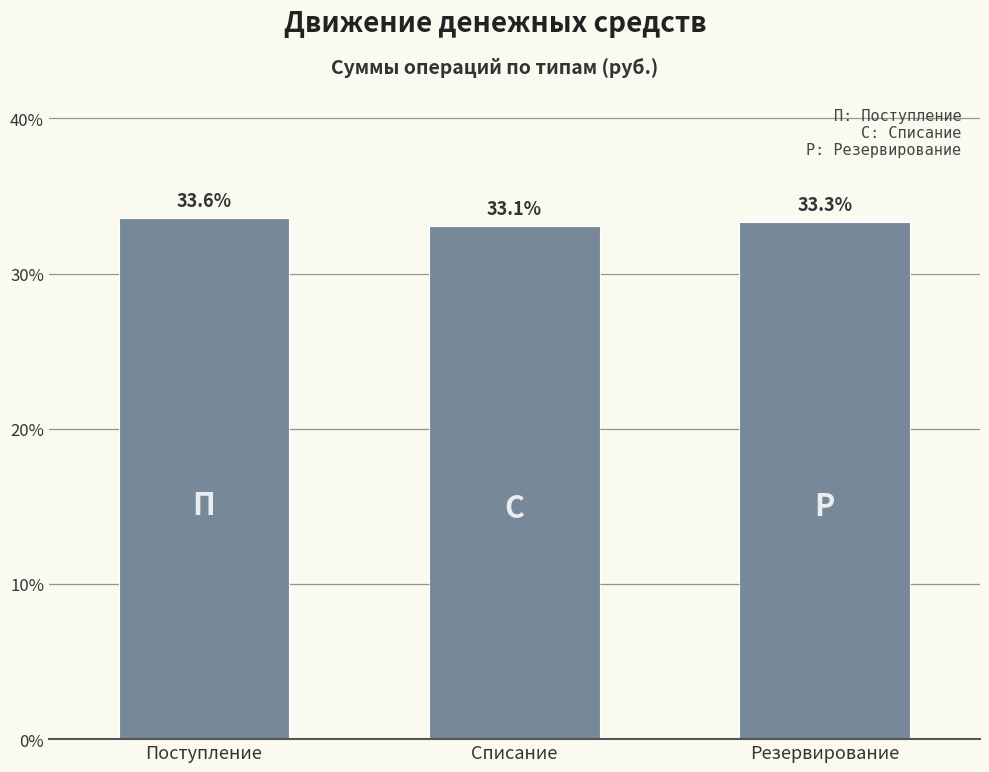

How many values are between 33 and 34?

3